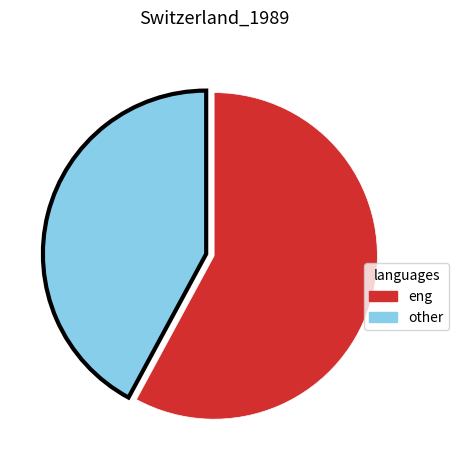

Is there any slice that represents more than half of the pie?

Yes